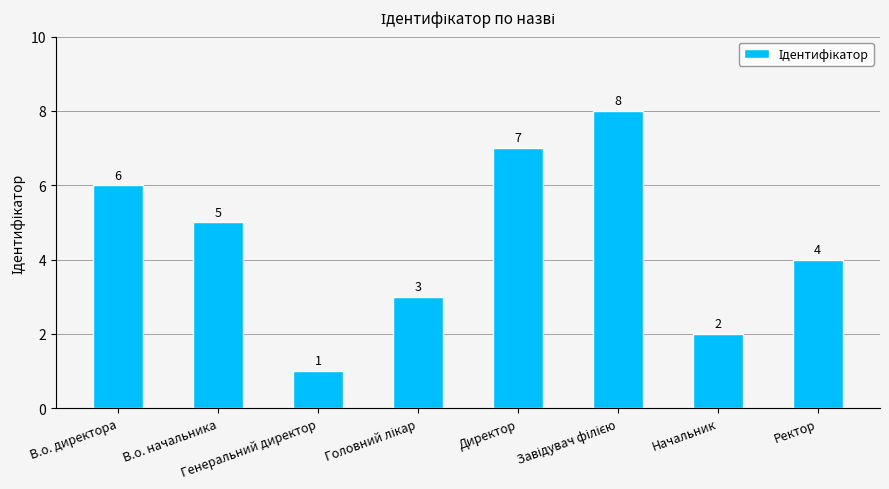

How many series are shown in this chart?

1